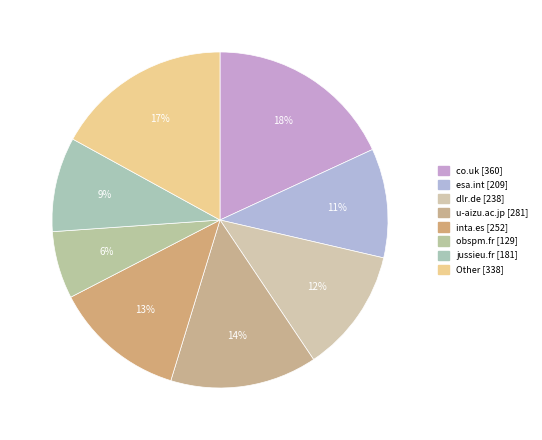

How many slices are in this pie chart?

8